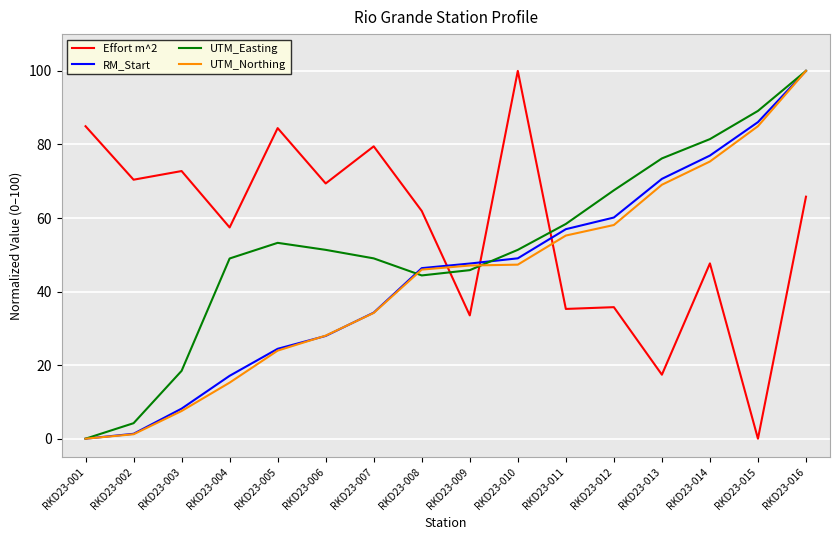

What is the difference between the RM_Start values at RKD23-003 and RKD23-013?

62.5